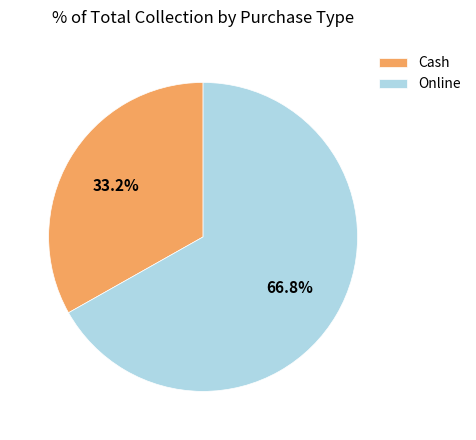

To the nearest percent, what percentage of the pie is Cash?

33%